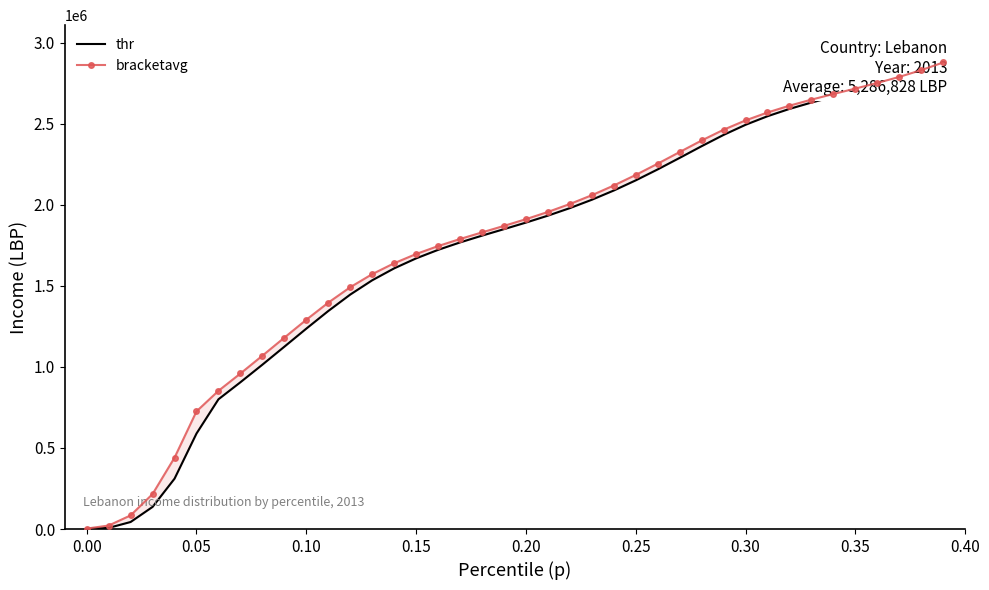

Where does the thr series first go above 1889923?

0.20